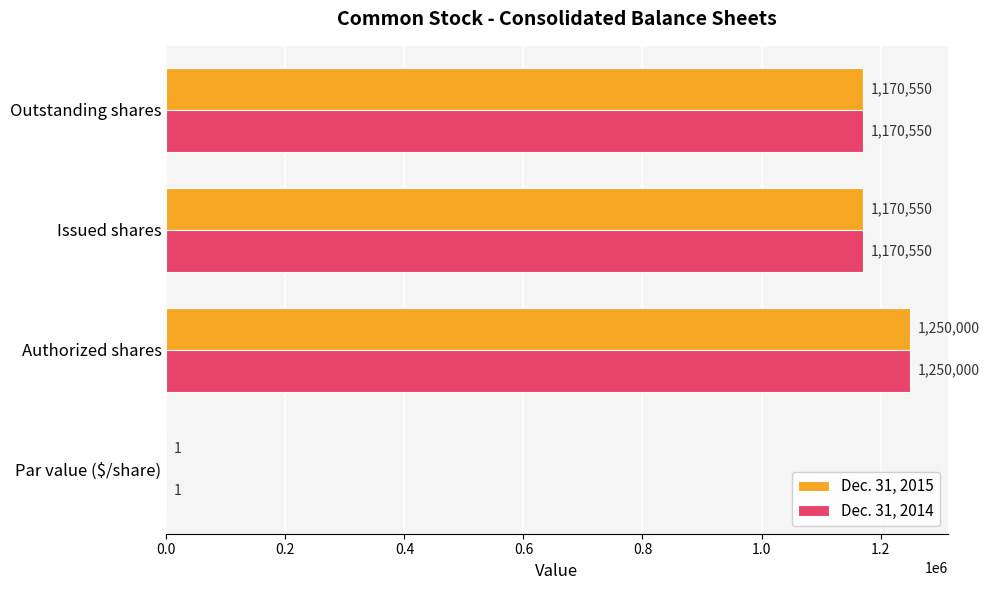

What is the sum of all Dec. 31, 2015 values?

3591101